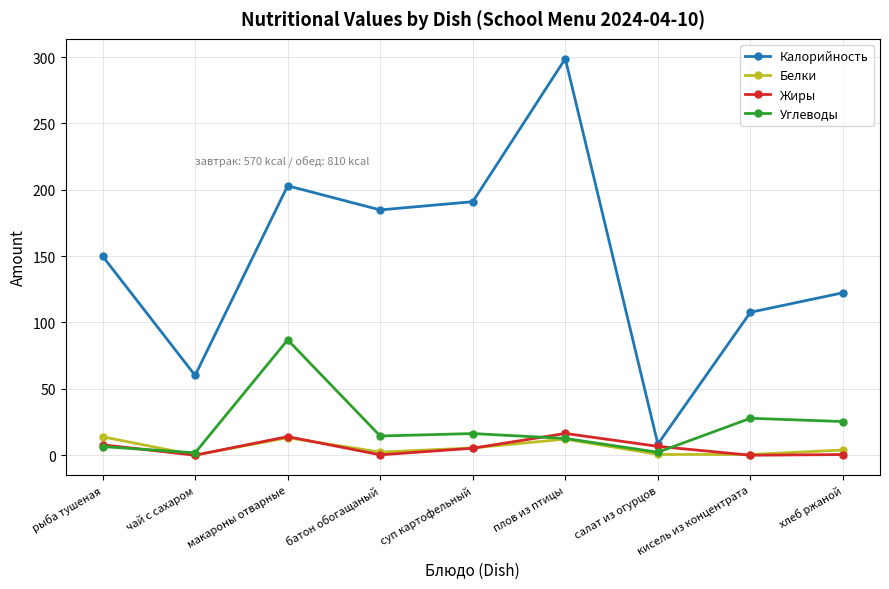

Is the value of Жиры at хлеб ржаной greater than the value of Углеводы at батон обогащаный?

No